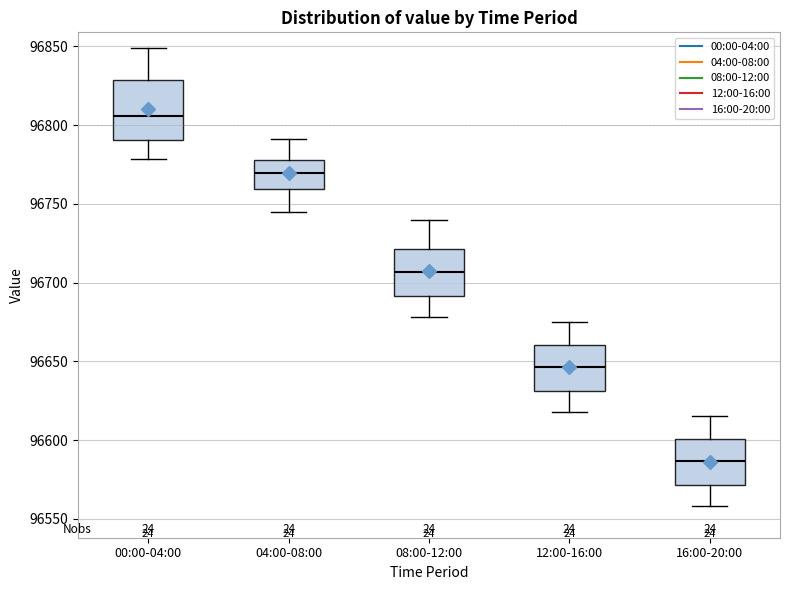

Reading left to right, read every box against the y-axis: the position of its median line, the range the box covers, and the ends of its whiskers. The values are not printed on the chart, so give them approximately, as read against the axis.

00:00-04:00: median 96805, box 96790 to 96830, whiskers 96780 to 96850
04:00-08:00: median 96770, box 96760 to 96780, whiskers 96745 to 96790
08:00-12:00: median 96705, box 96690 to 96720, whiskers 96680 to 96740
12:00-16:00: median 96645, box 96630 to 96660, whiskers 96620 to 96675
16:00-20:00: median 96585, box 96570 to 96600, whiskers 96560 to 96615